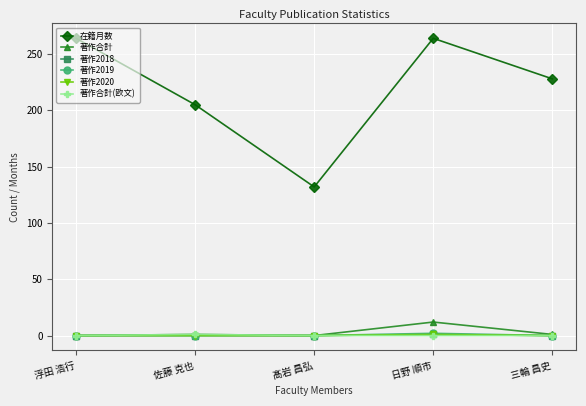

Reading left to right, extract all data points from this chart.

在籍月数: 浮田 浩行=264	佐藤 克也=205	髙岩 昌弘=132	日野 順市=264	三輪 昌史=228
著作合計: 浮田 浩行=0	佐藤 克也=1	髙岩 昌弘=0	日野 順市=12	三輪 昌史=1
著作2018: 浮田 浩行=0	佐藤 克也=0	髙岩 昌弘=0	日野 順市=1	三輪 昌史=0
著作2019: 浮田 浩行=0	佐藤 克也=0	髙岩 昌弘=0	日野 順市=2	三輪 昌史=0
著作2020: 浮田 浩行=0	佐藤 克也=0	髙岩 昌弘=0	日野 順市=1	三輪 昌史=0
著作合計(欧文): 浮田 浩行=0	佐藤 克也=1	髙岩 昌弘=0	日野 順市=0	三輪 昌史=0